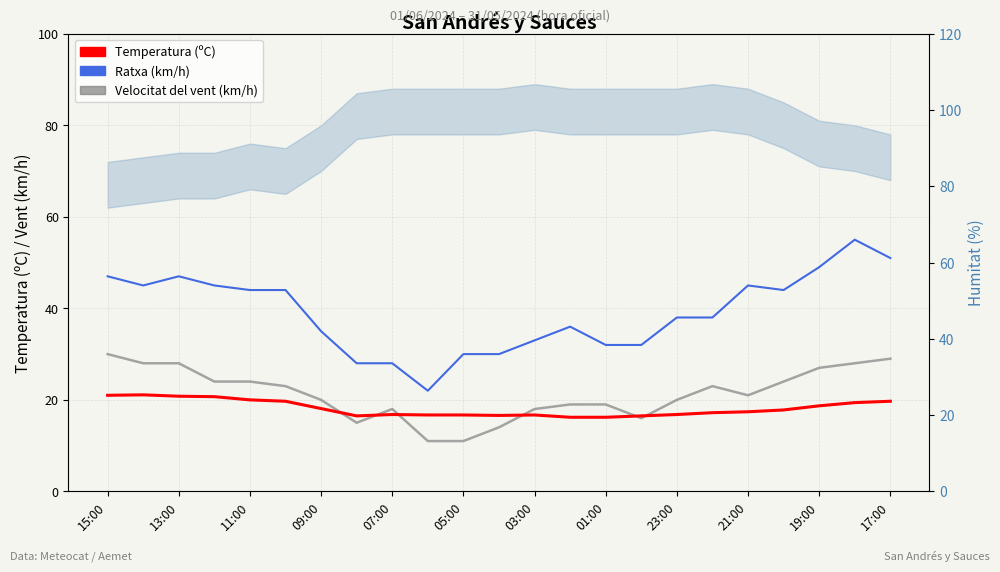

True or false: Ratxa (km/h) and Temperatura (ºC) cross at least once.

False